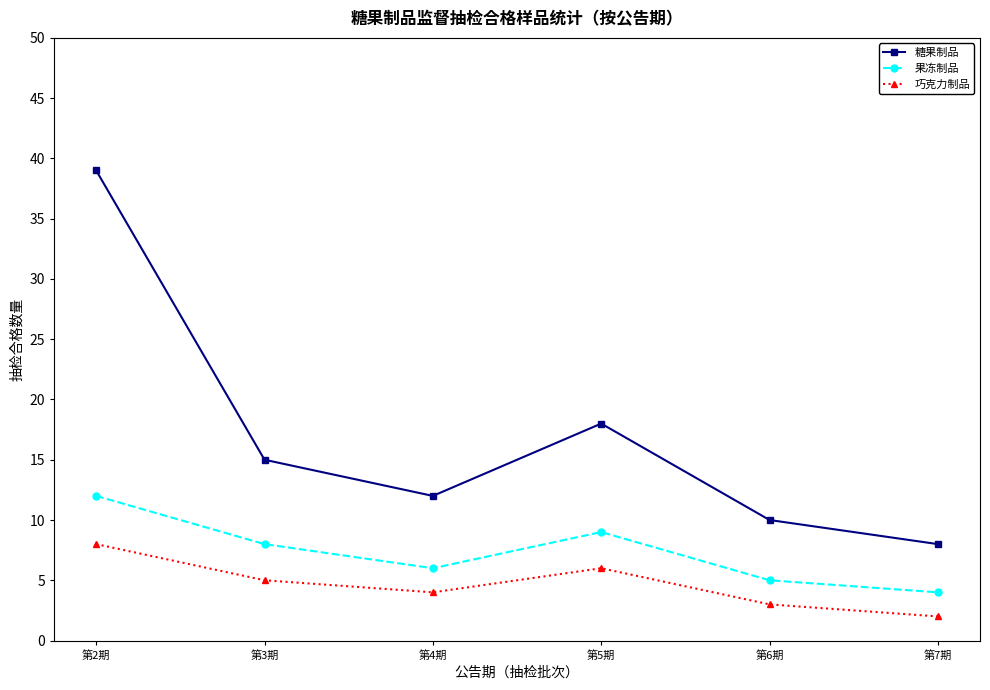

Where does the 巧克力制品 series first go above 5?

第2期